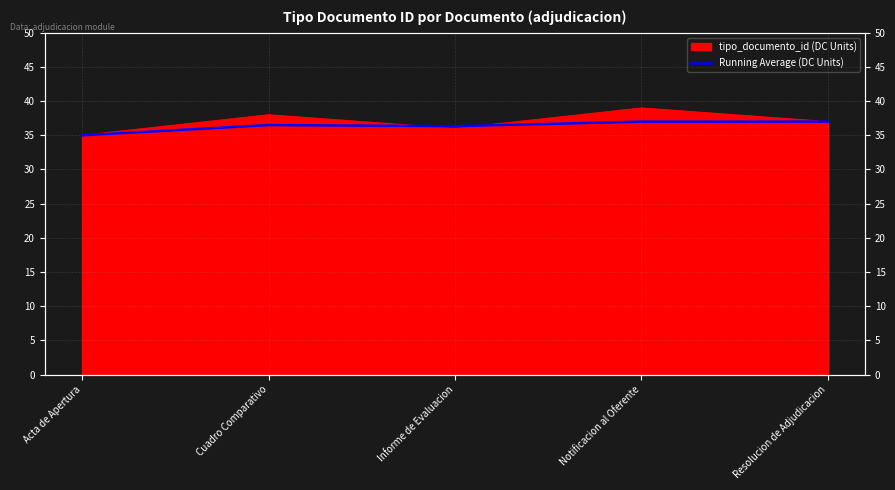

Does the chart display data point markers on the line(s)?

No